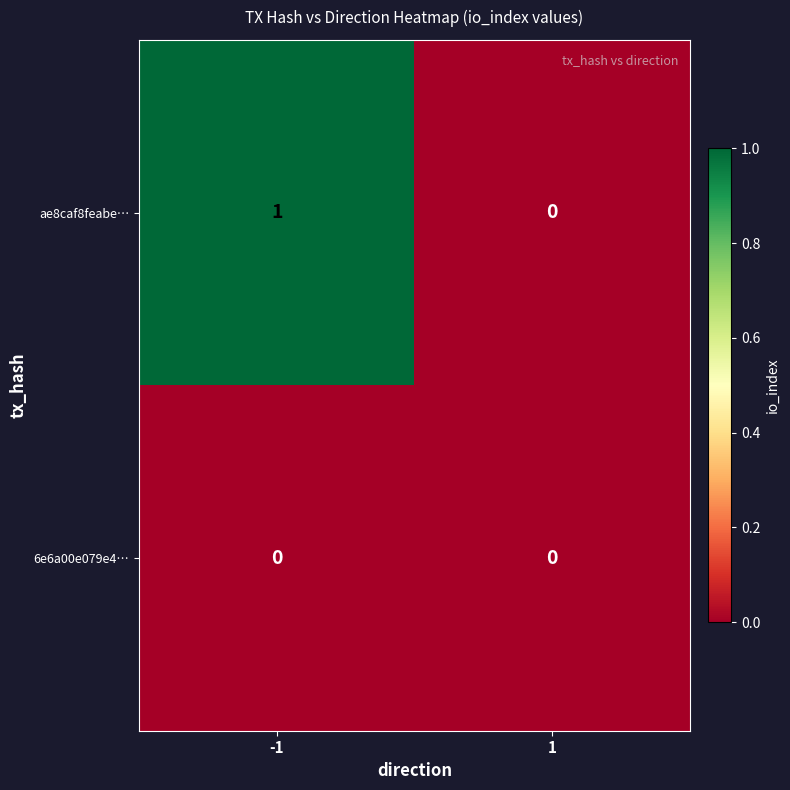

List the labels in order of ae8caf8feabe… value, smallest first.

1, -1